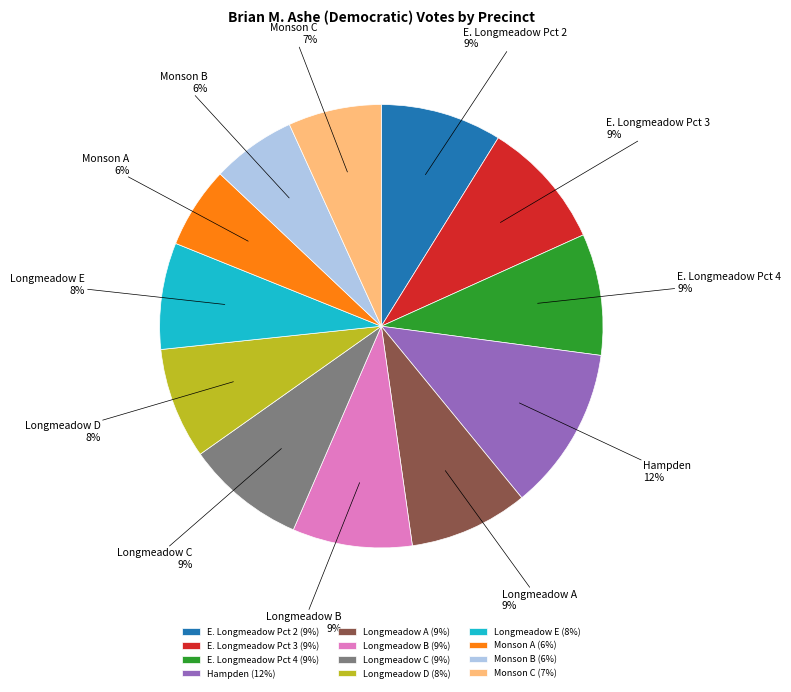

Does E. Longmeadow Pct 3 represent more than half of the total?

No